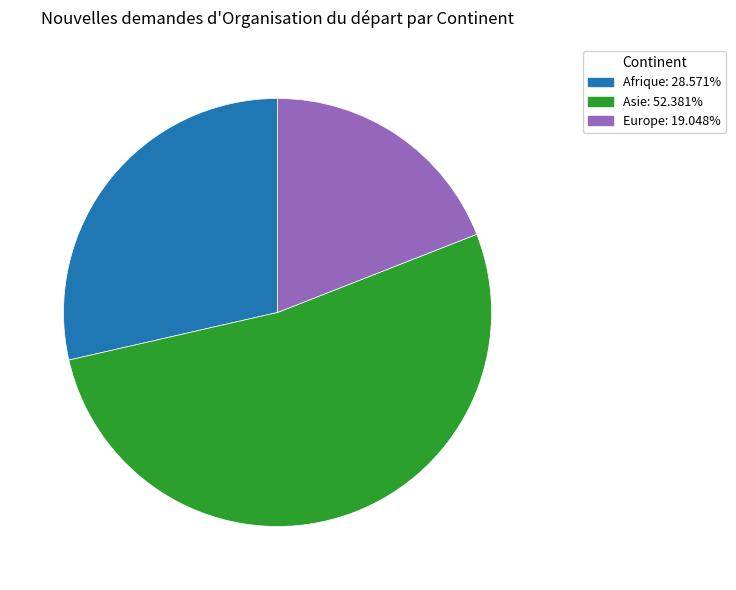

Is there any slice that represents more than half of the pie?

Yes